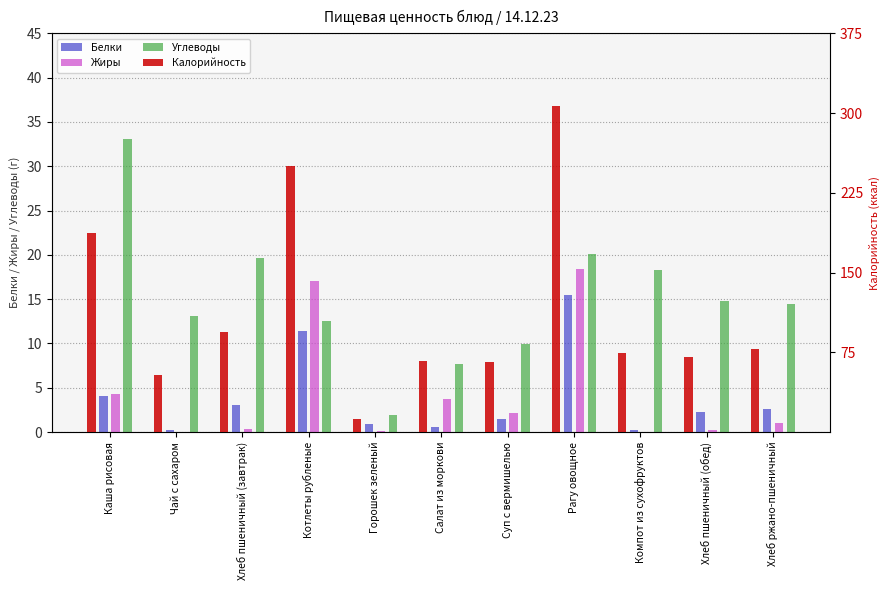

What is the difference between the maximum and minimum values in the Жиры series?

18.4